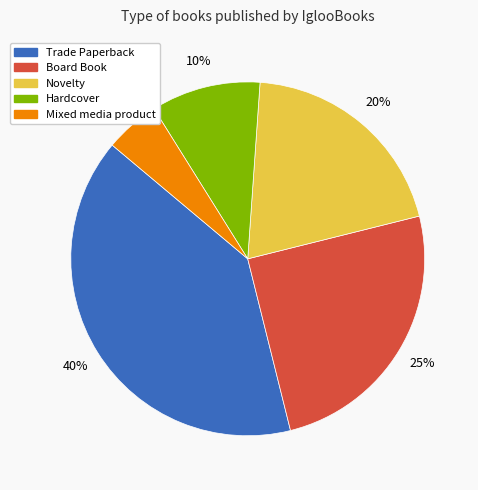

Which has a higher value, Trade Paperback or Novelty?

Trade Paperback